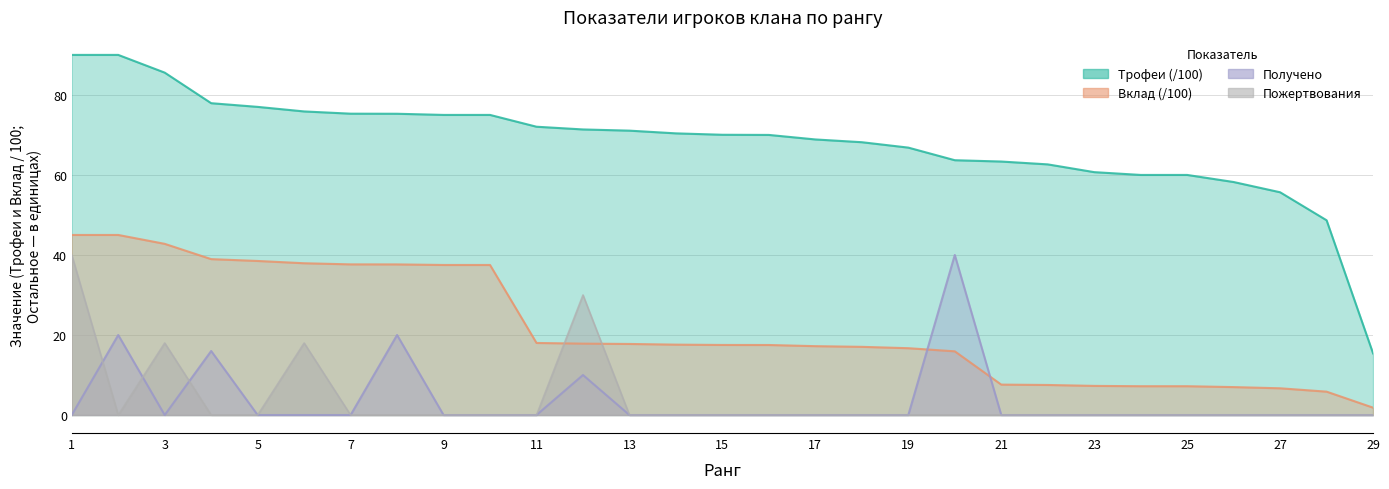

Rank the series by their maximum value, from lowest to highest.

Получено, Пожертвования, Вклад, Трофеи